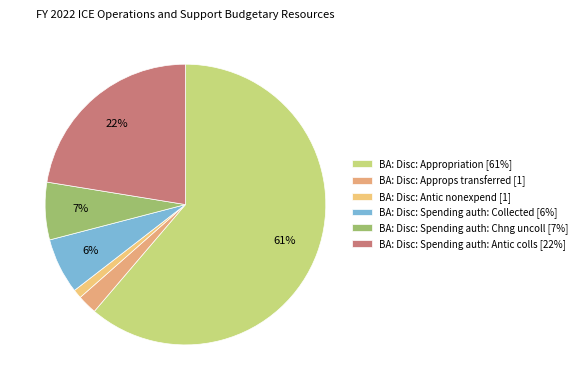

Which slice is the smallest?

BA: Disc: Antic nonexpend